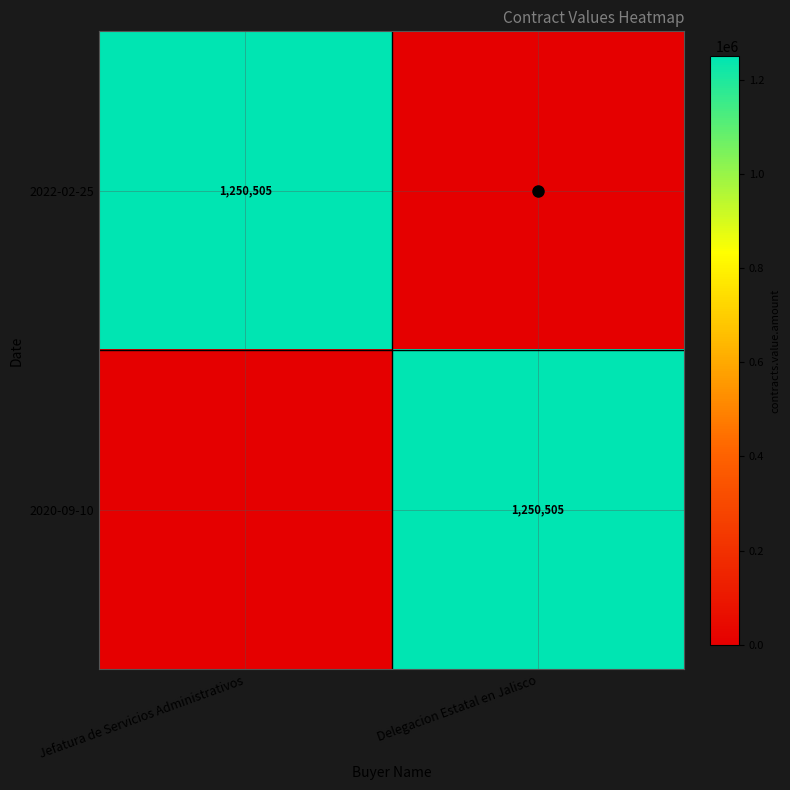

The value of 2022-02-25 at Jefatura de Servicios Administrativos is 1900500. True or false?

False